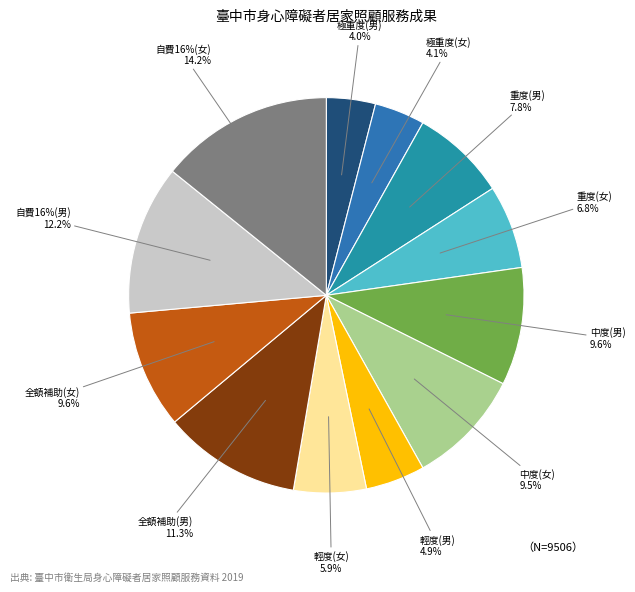

Is it true that 極重度(男) is 1% of the pie?

False